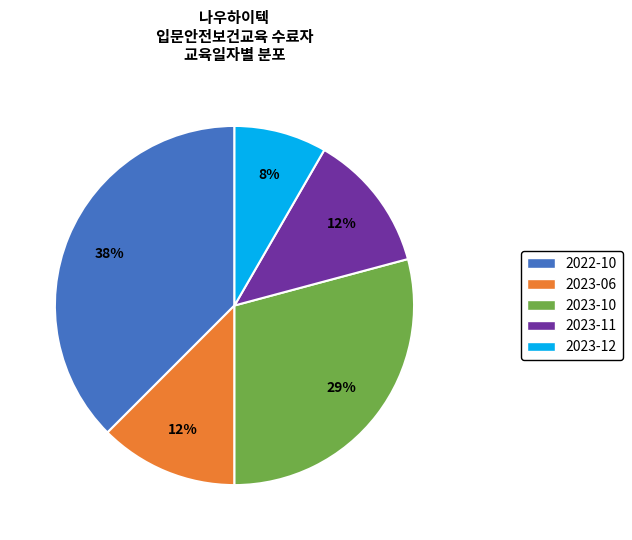

How many slices are in this pie chart?

5